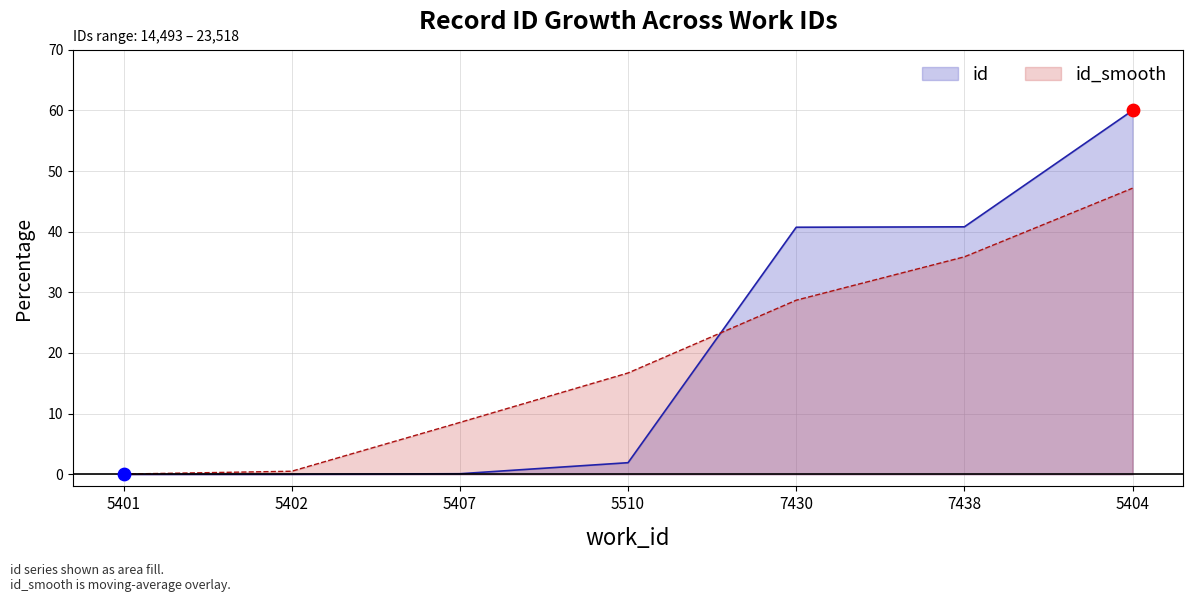

What is the change in value from 5510 to 7438?

+38.9